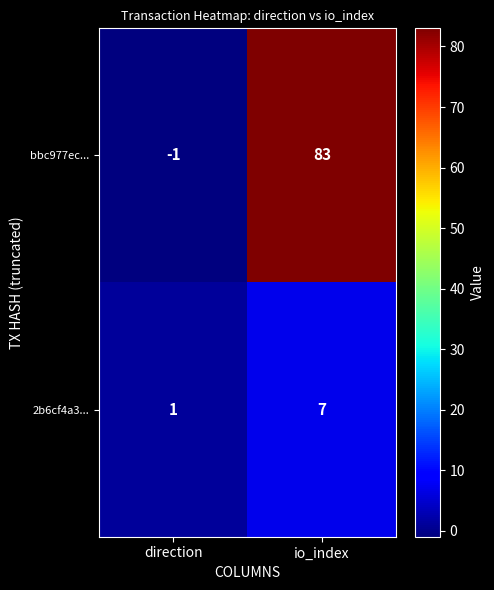

True or false: bbc977ec... has a value of -1 at direction.

True